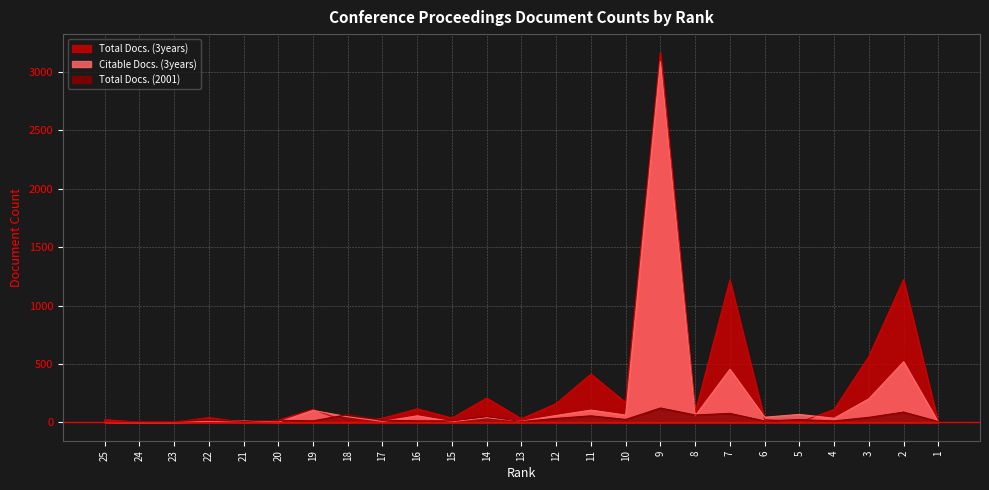

After their last crossing, which series has the higher values: Total Docs. (2001) or Citable Docs. (3years)?

Total Docs. (2001)